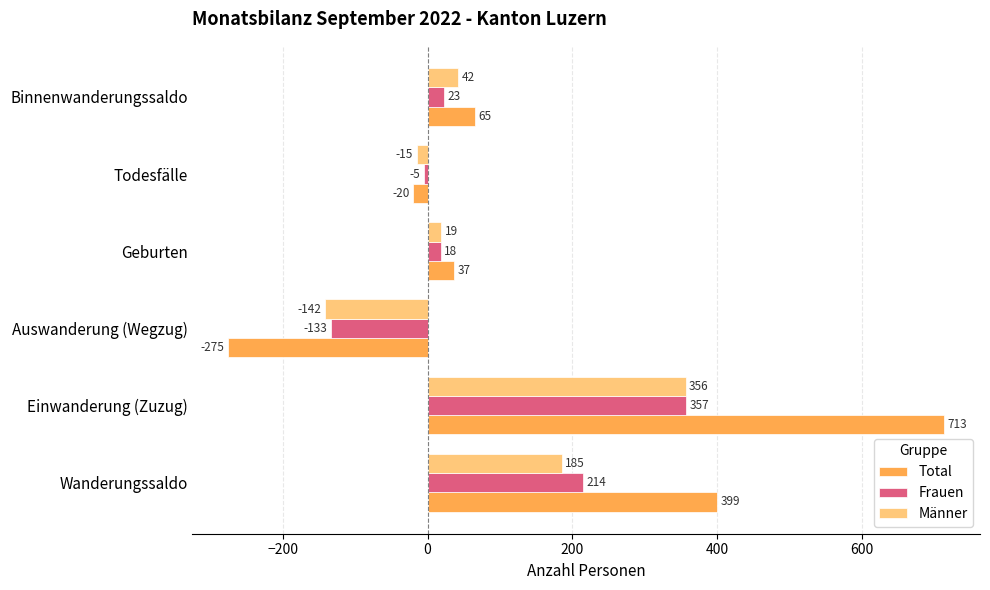

What is the sum of all Total values?

919